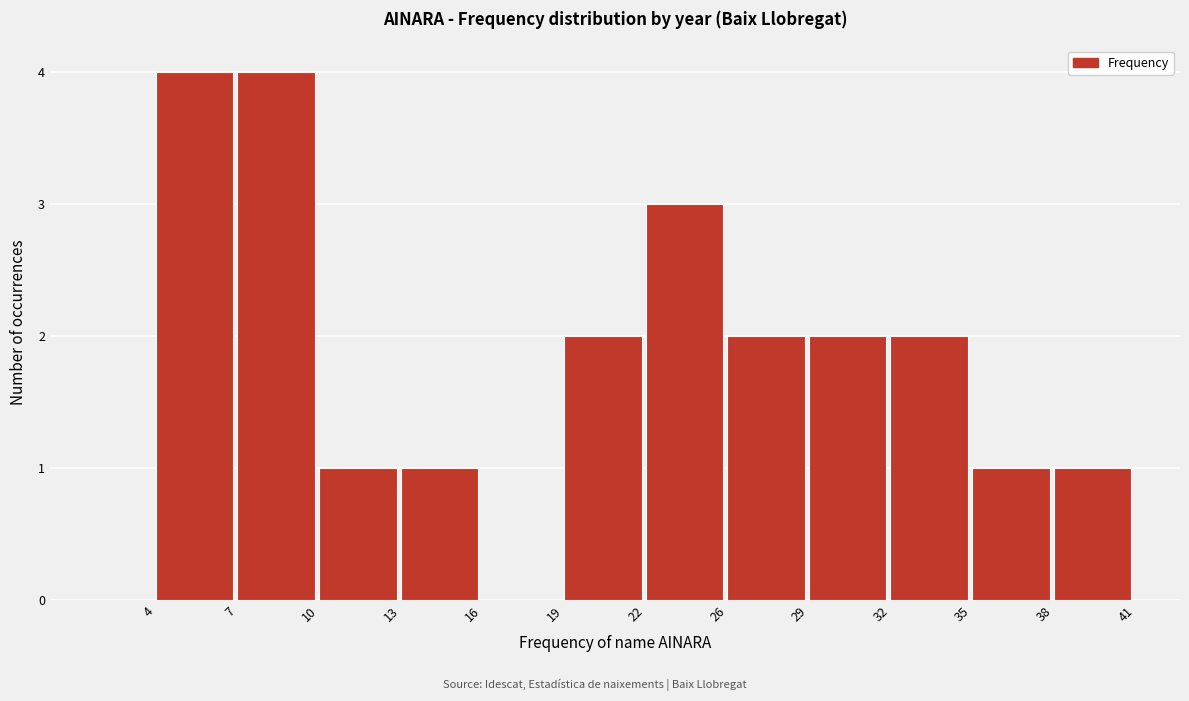

Reading left to right, what are all the values shown in this chart?

4=4	7=4	10=1	13=1	16=0	19=2	22=3	26=2	29=2	32=2	35=1	38=1